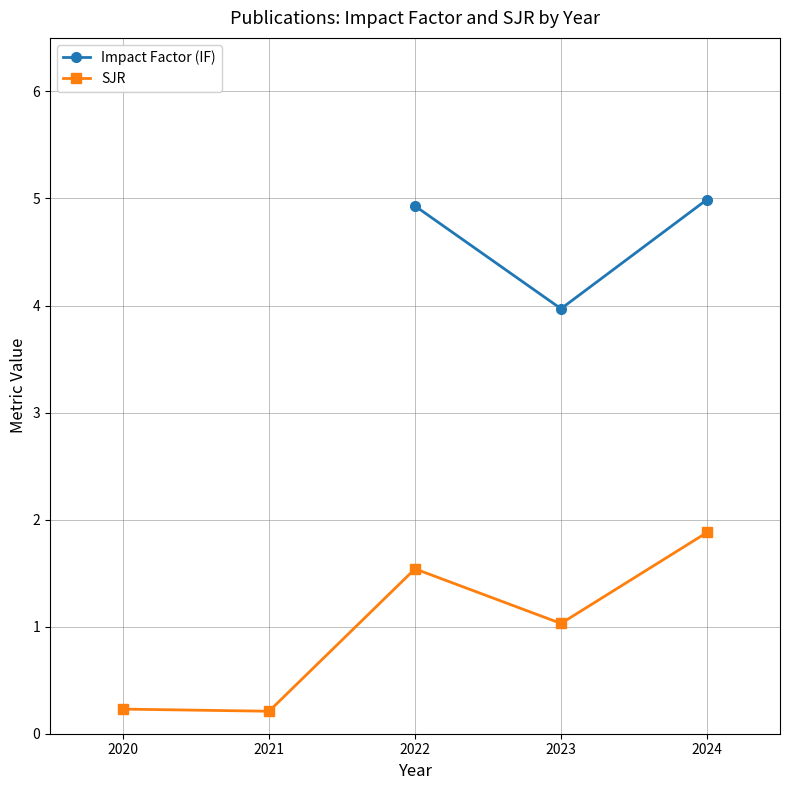

True or false: SJR and Impact Factor (IF) intersect in this chart.

False